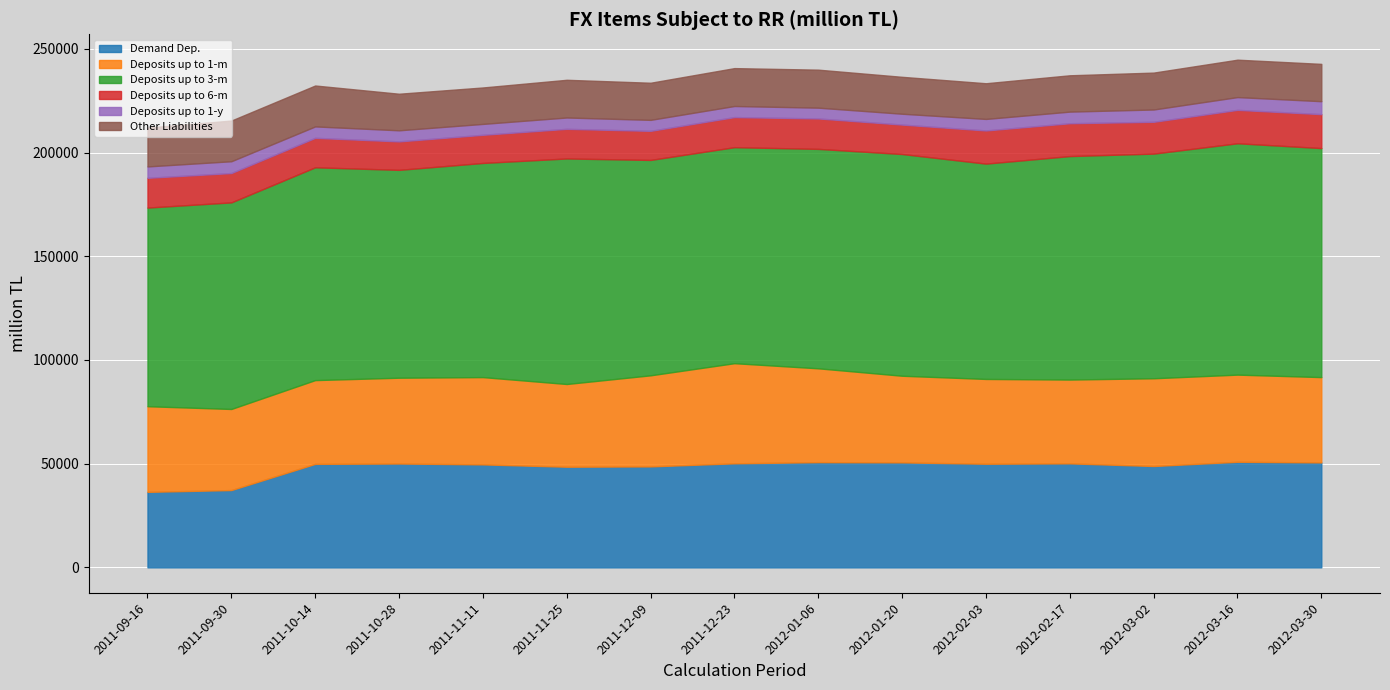

List the series in order of their peak value, highest first.

Deposits up to 3-m, Demand Dep., Deposits up to 1-m, Other Liabilities, Deposits up to 6-m, Deposits up to 1-y